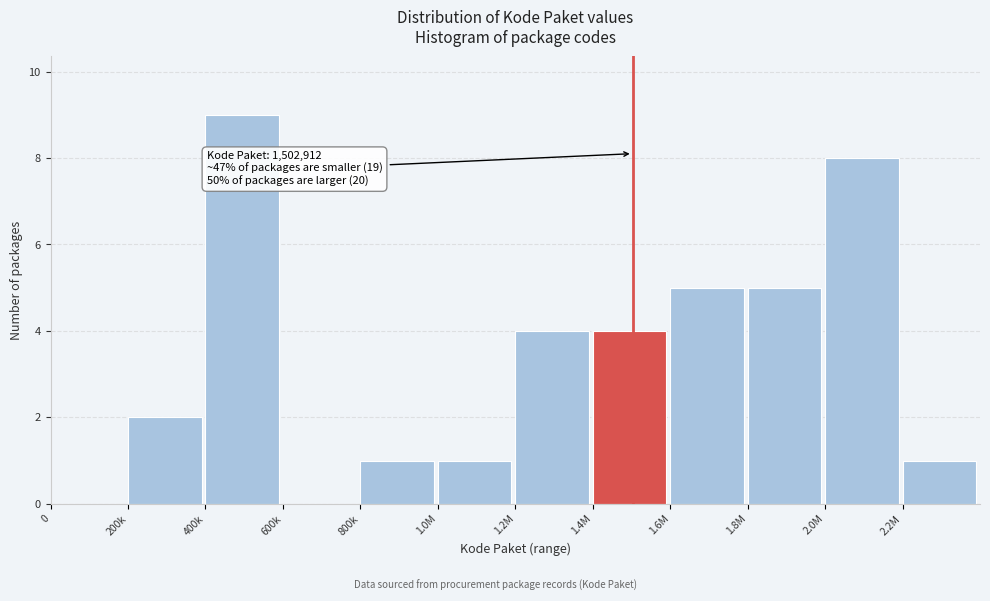

Reading left to right, transcribe all the data shown in this chart.

0=0	200k=2	400k=9	600k=0	800k=1	1.0M=1	1.2M=4	1.4M=4	1.6M=5	1.8M=5	2.0M=8	2.2M=1